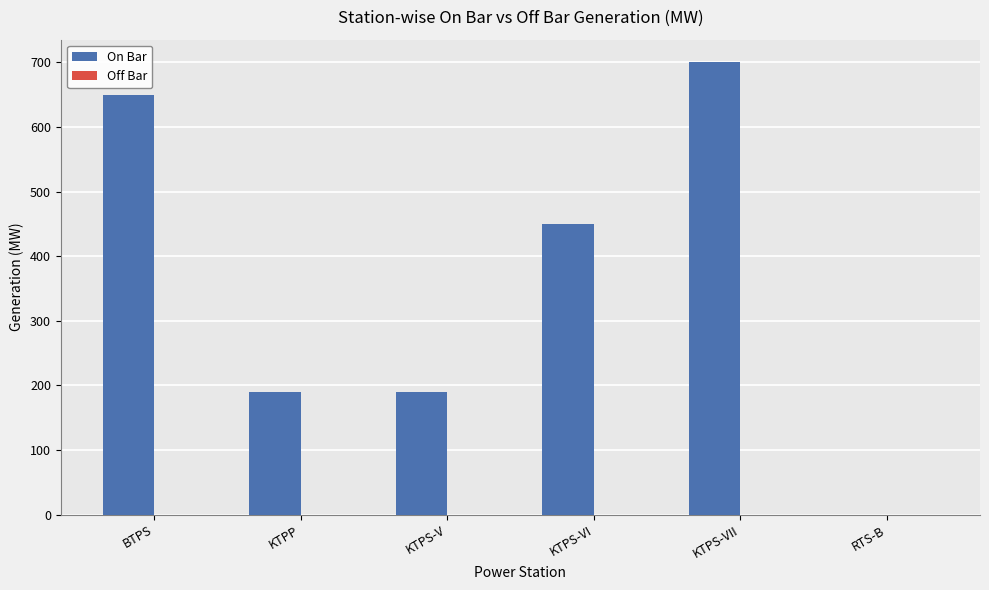

Which label corresponds to the largest value in the chart?

KTPS-VII